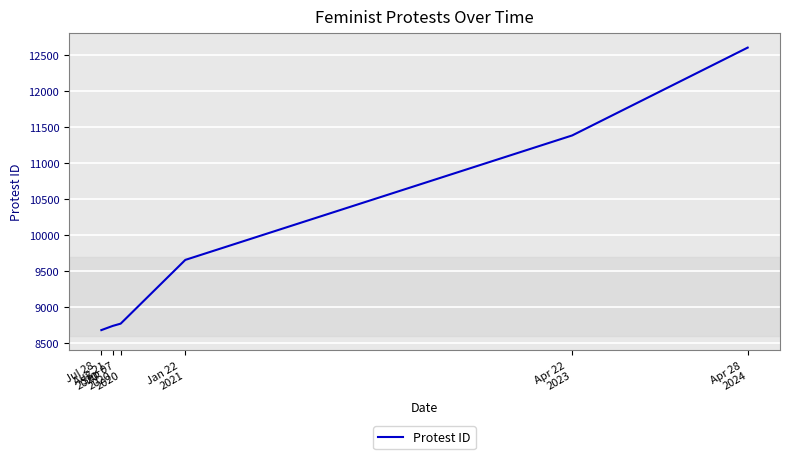

What is the average value?

9970